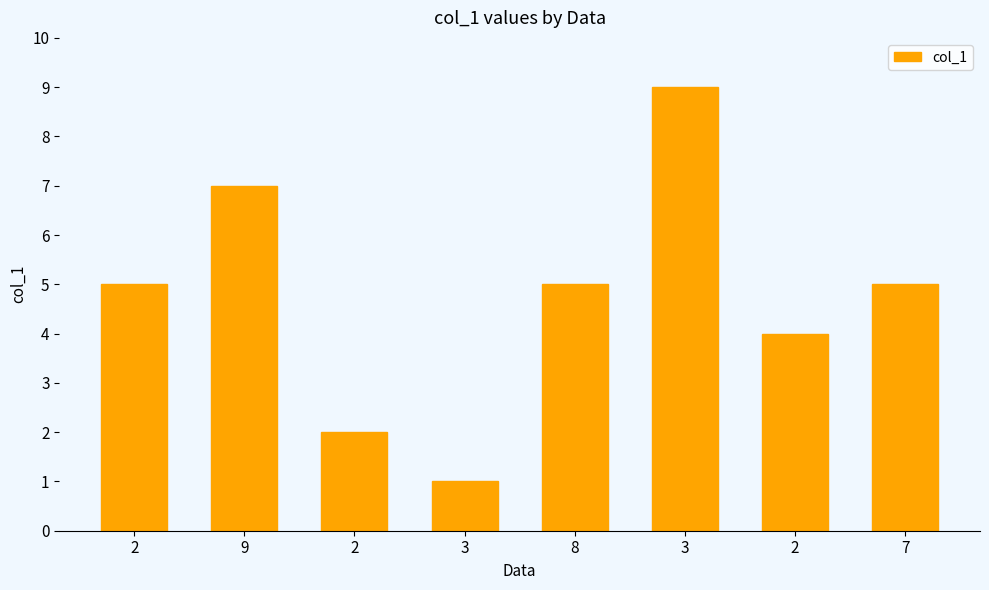

The value at 2 is 5. True or false?

True